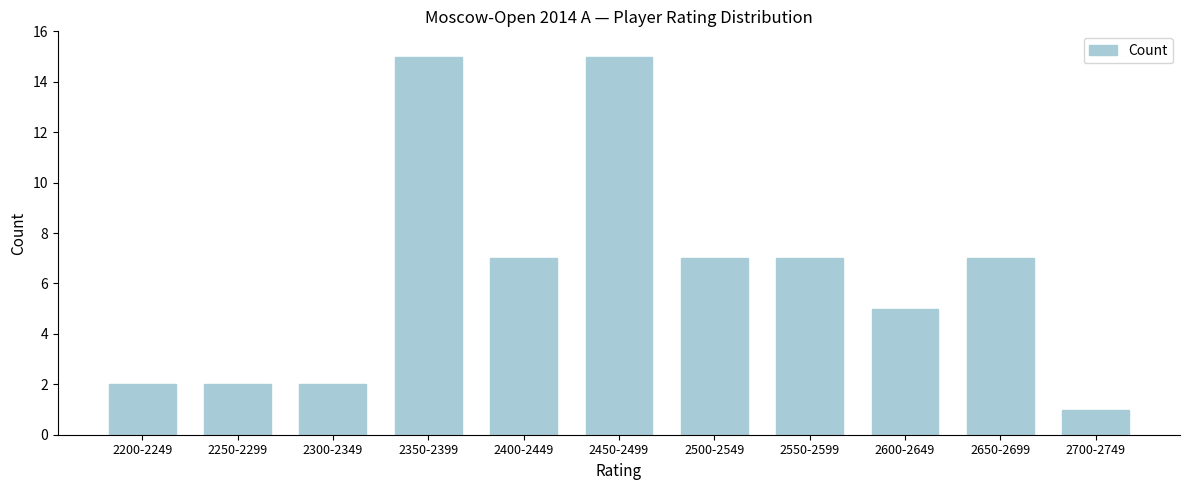

Reading left to right, what are all the values shown in this chart?

2	2	2	15	7	15	7	7	5	7	1